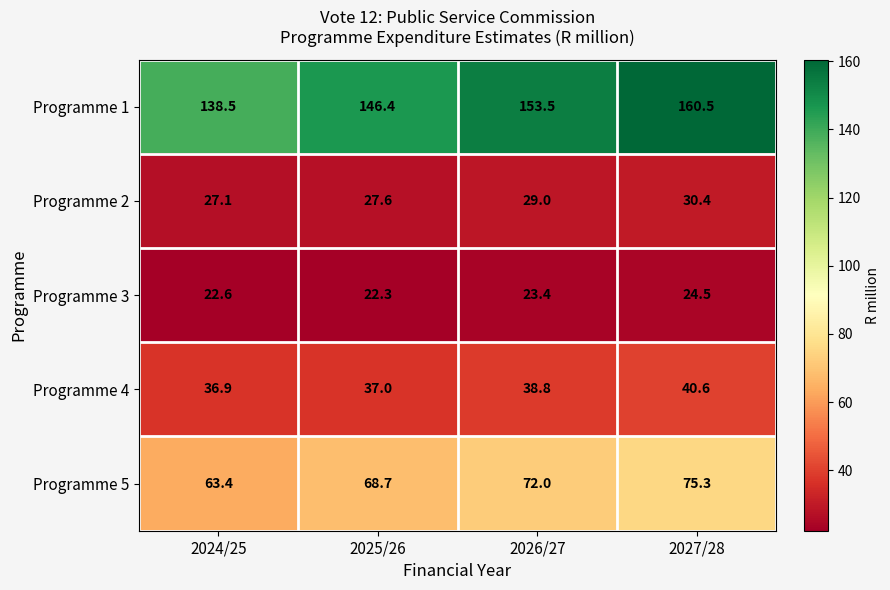

Rank the series at 2026/27 from highest to lowest value.

Programme 1, Programme 5, Programme 4, Programme 2, Programme 3